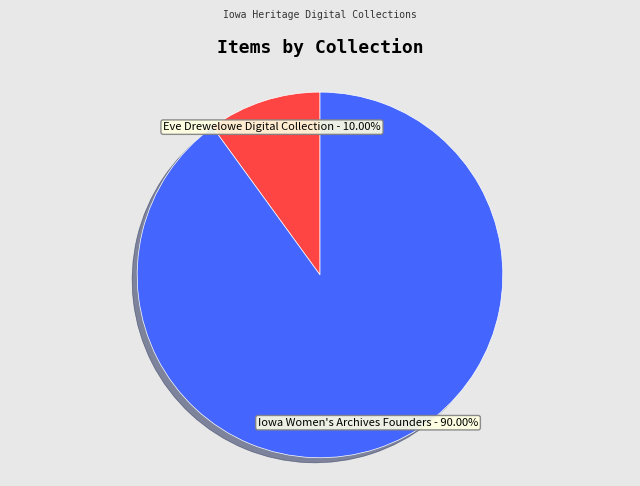

Rank the categories by value from lowest to highest.

Eve Drewelowe Digital Collection, Iowa Women's Archives Founders